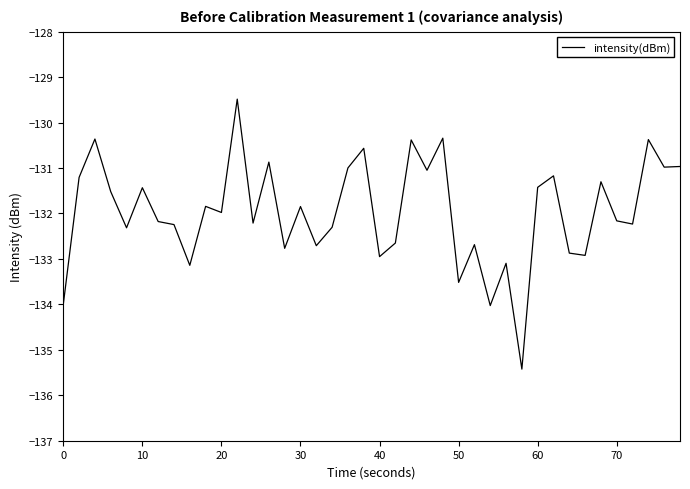

What is the difference between the maximum and minimum values?

5.9